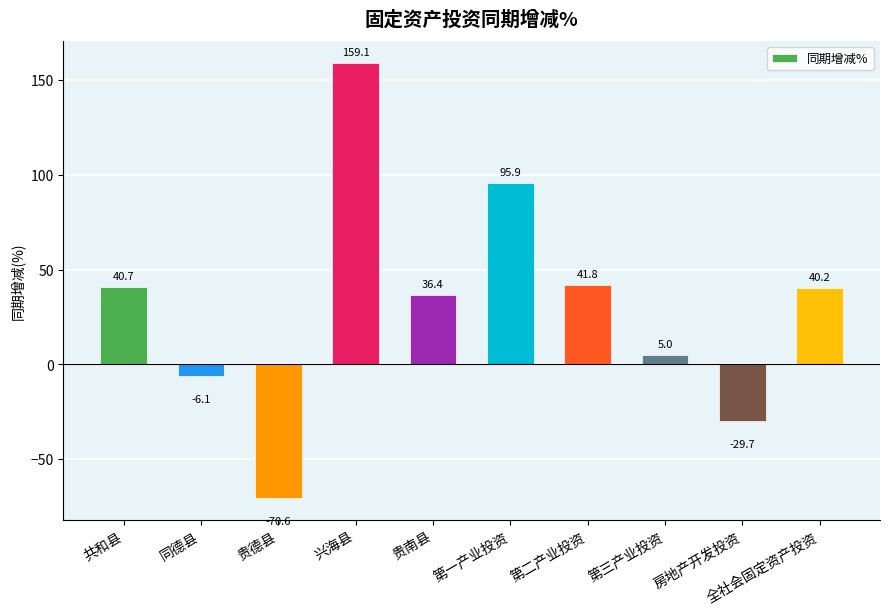

How many bars are there in total?

10